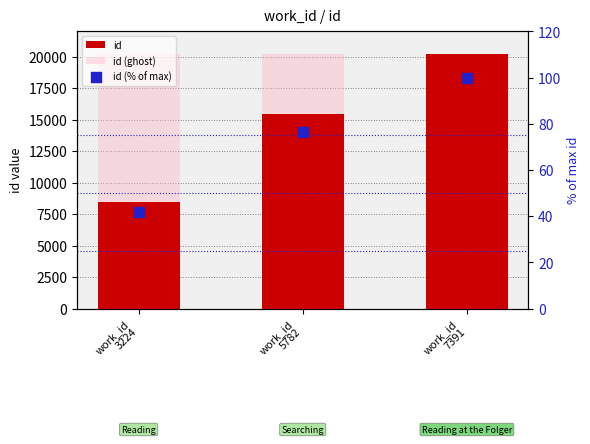

Which series contains the lowest Y value?

id (% of max)